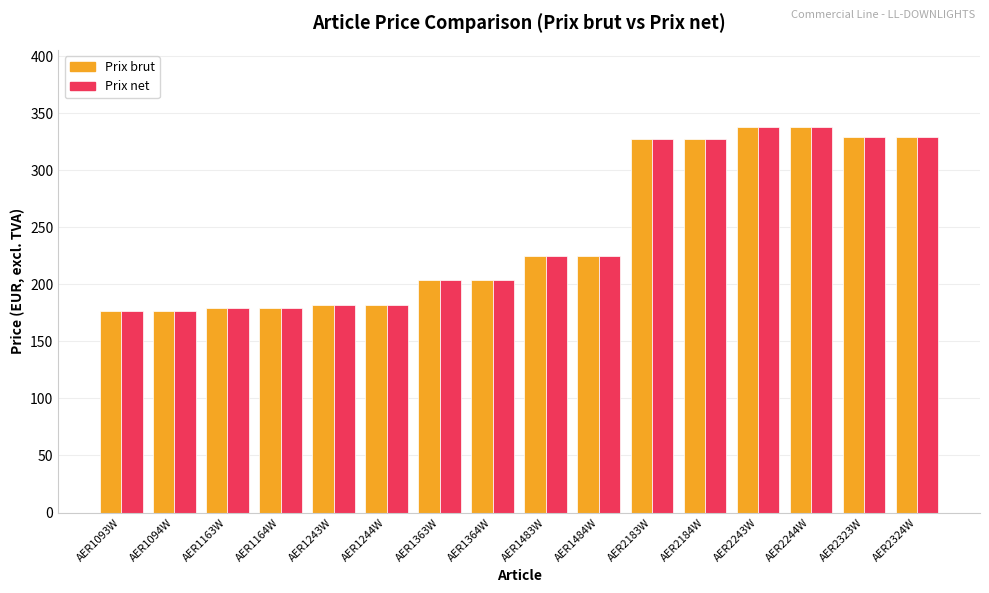

What is the sum of all Prix net values?

3922